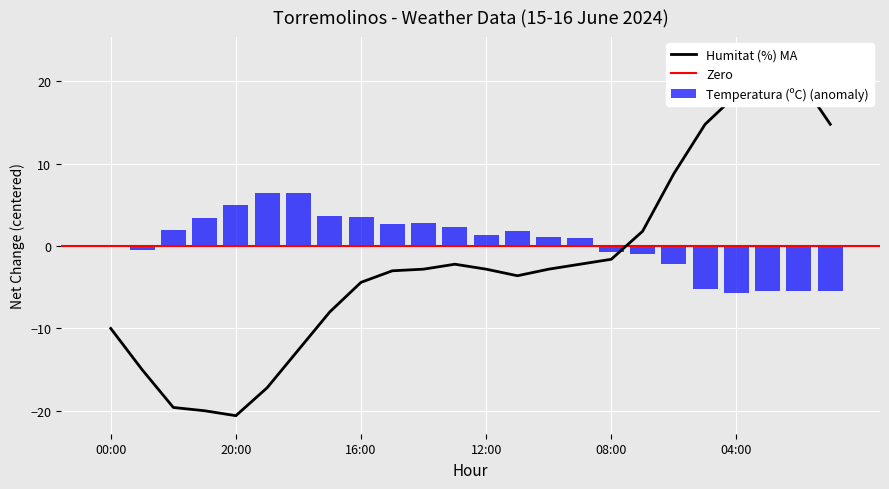

Which series has the widest spread of values?

Humitat (%)